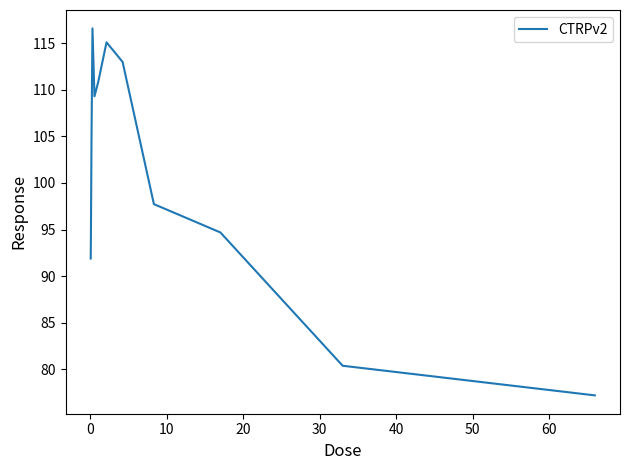

What is the minimum value shown in the chart?

77.2